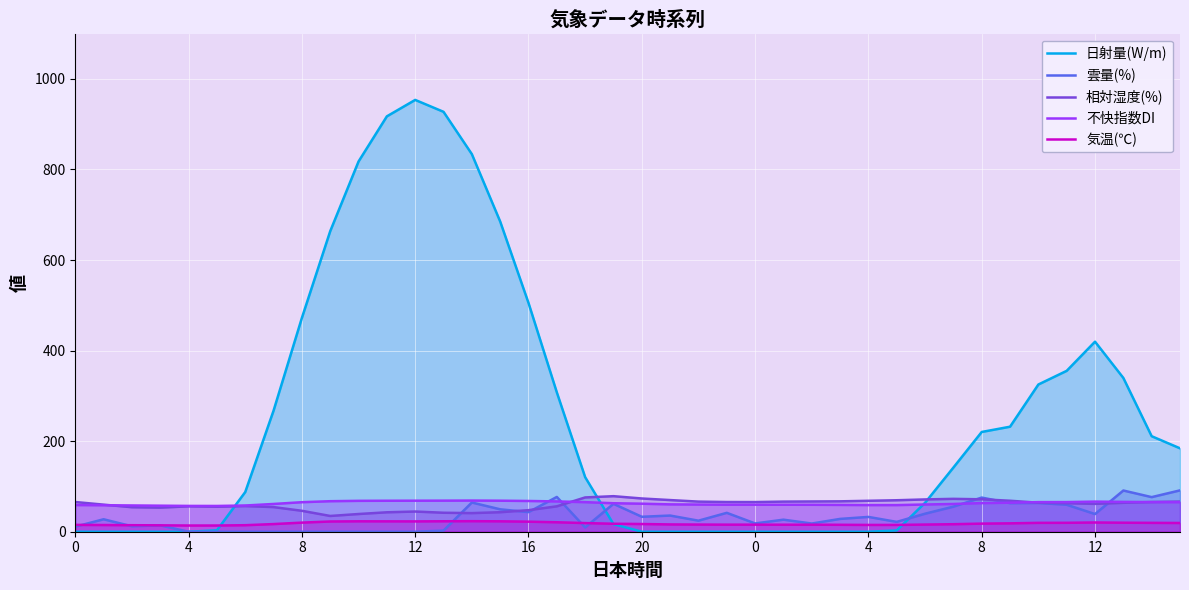

List the series in order of their peak value, lowest first.

気温(℃), 不快指数DI, 相対湿度(%), 雲量(%), 日射量(W/m)